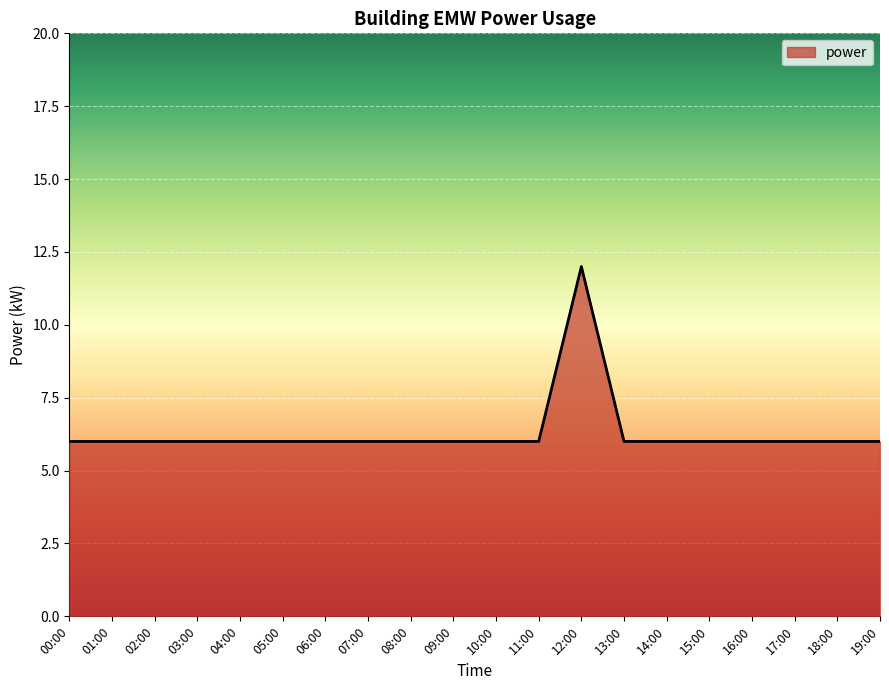

Reading left to right, extract all data points from this chart.

00:00=6	01:00=6	02:00=6	03:00=6	04:00=6	05:00=6	06:00=6	07:00=6	08:00=6	09:00=6	10:00=6	11:00=6	12:00=12	13:00=6	14:00=6	15:00=6	16:00=6	17:00=6	18:00=6	19:00=6